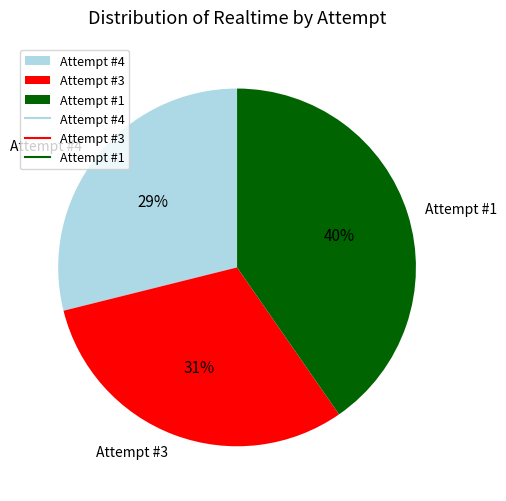

Is Attempt #3 the majority of the pie?

No